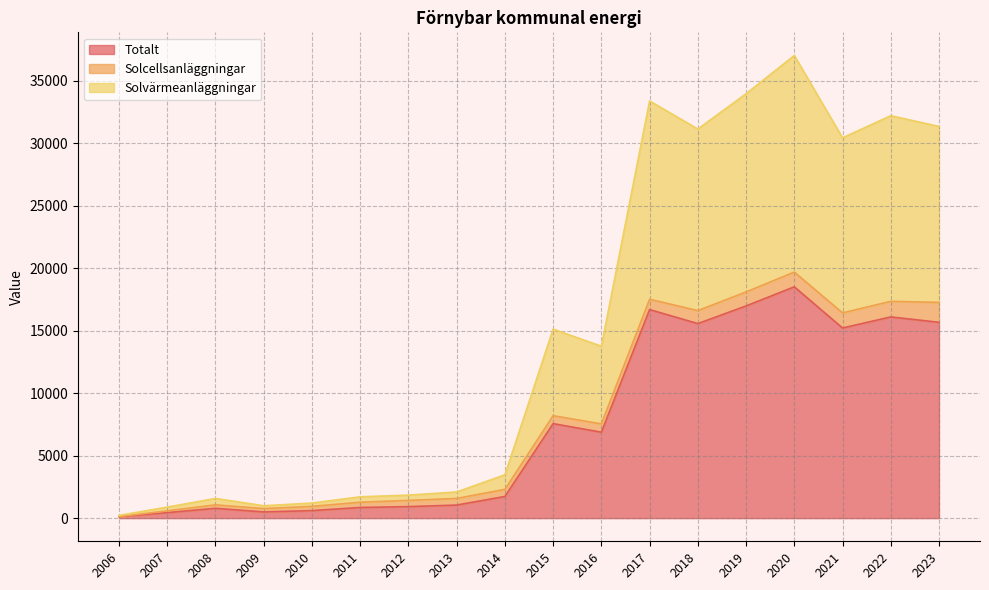

Rank the categories by Solvärmeanläggningar value from lowest to highest.

2006, 2007, 2009, 2010, 2008, 2011, 2012, 2013, 2014, 2016, 2015, 2021, 2018, 2023, 2022, 2017, 2019, 2020